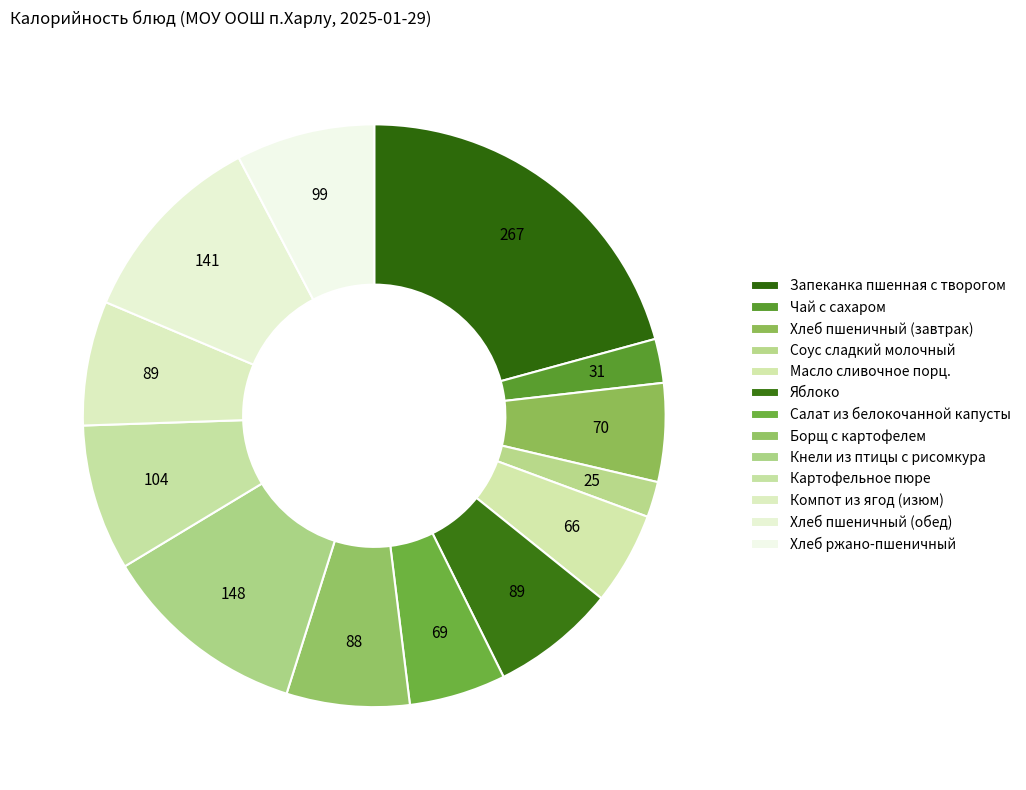

What is the ratio of the value at Хлеб ржано-пшеничный to the value at Борщ с картофелем?

1.1